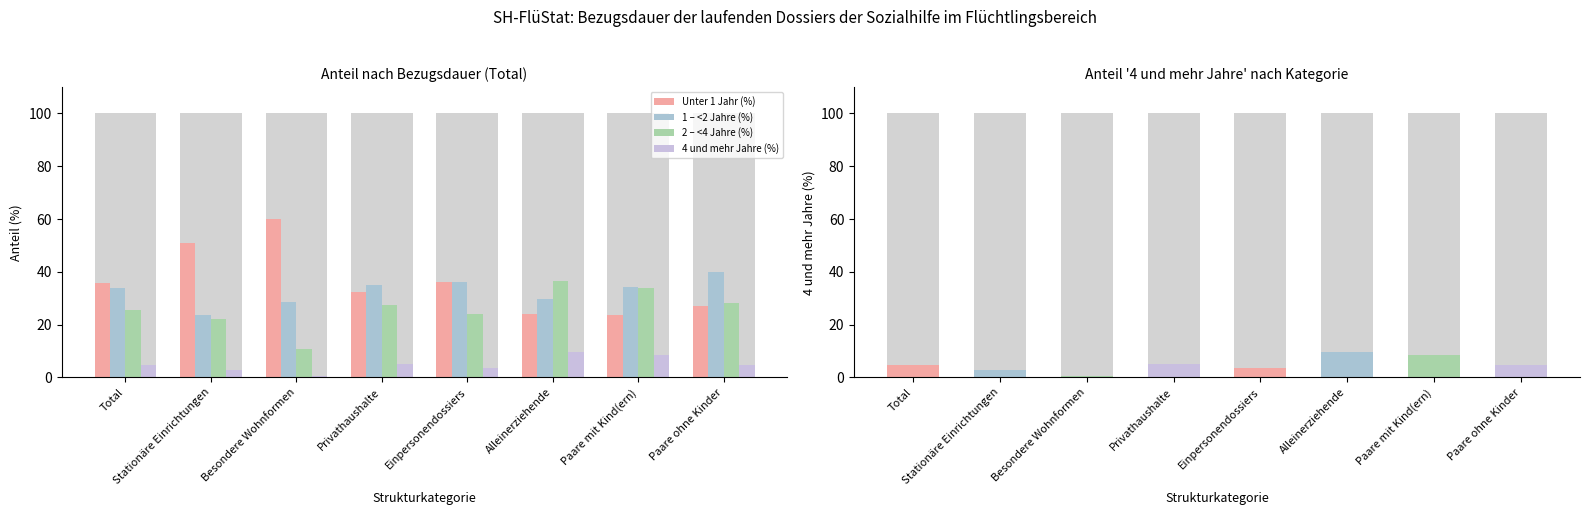

Reading left to right, list all the values displayed in this chart.

Unter 1 Jahr (%): 35.8	51.1	59.9	32.4	36.2	24.1	23.7	27.1
1 – <2 Jahre (%): 33.8	23.7	28.7	34.9	36.0	29.8	34.2	40.0
2 – <4 Jahre (%): 25.7	22.3	10.8	27.4	24.1	36.6	33.7	28.1
4 und mehr Jahre (%): 4.7	2.9	0.5	5.2	3.6	9.5	8.4	4.7